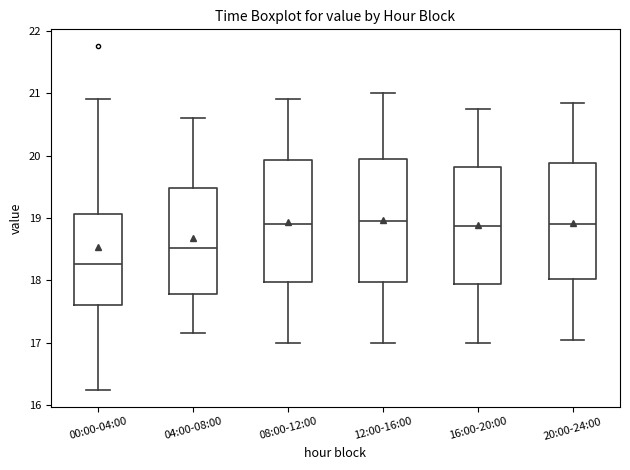

Reading left to right, transcribe this box plot: for each box, give where its median line is, the range the box spans, and where its two whiskers end, as read against the y-axis. The values are not printed on the chart, so give them approximately, as read against the axis.

00:00-04:00: median 18.3, box 17.6 to 19.1, whiskers 16.3 to 20.9
04:00-08:00: median 18.5, box 17.8 to 19.5, whiskers 17.2 to 20.6
08:00-12:00: median 18.9, box 18.0 to 19.9, whiskers 17.0 to 20.9
12:00-16:00: median 19.0, box 18.0 to 20.0, whiskers 17.0 to 21.0
16:00-20:00: median 18.9, box 17.9 to 19.8, whiskers 17.0 to 20.8
20:00-24:00: median 18.9, box 18.0 to 19.9, whiskers 17.1 to 20.9